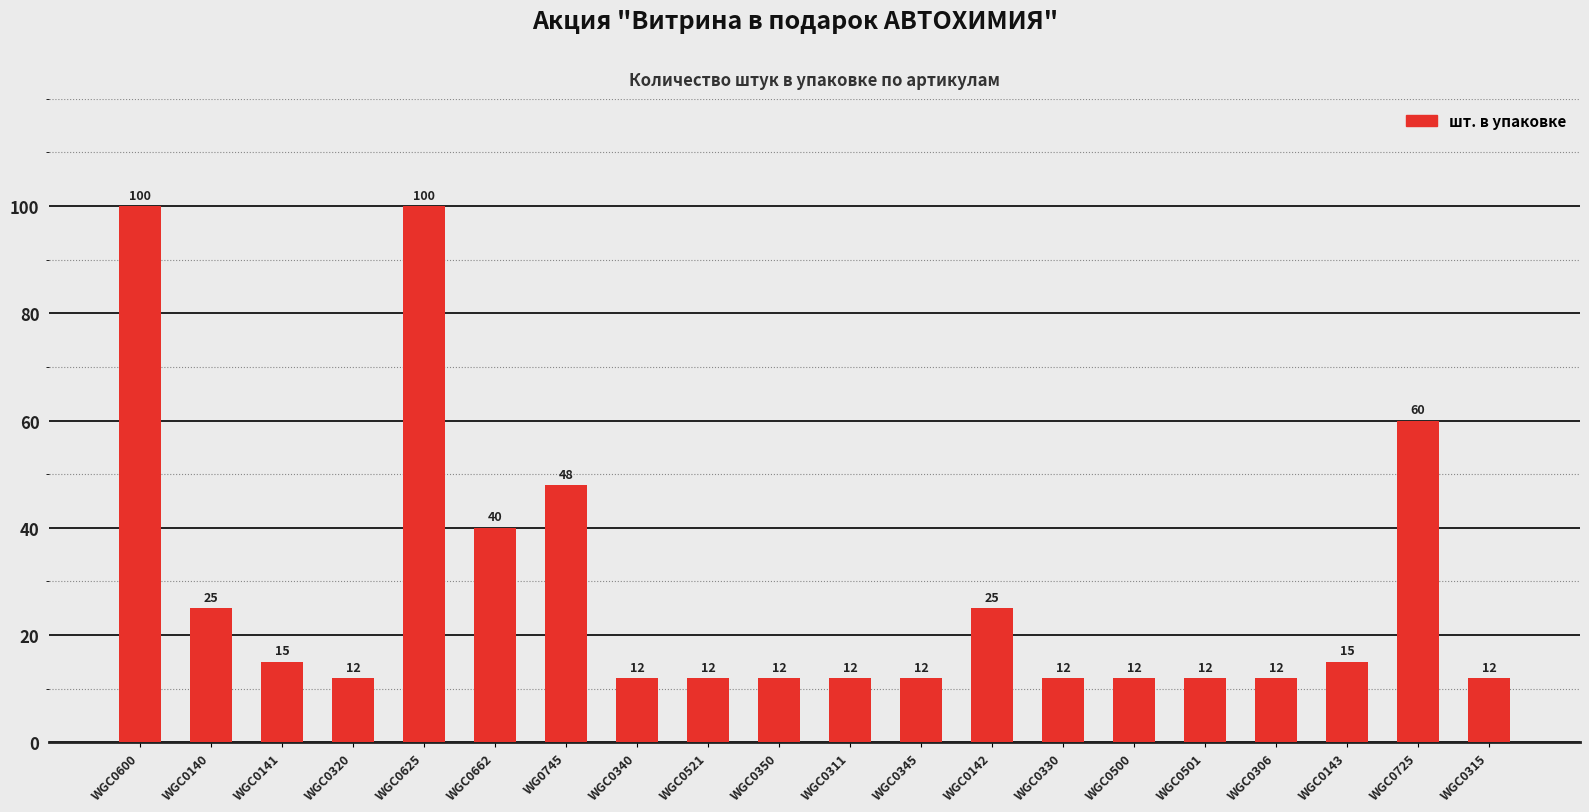

Reading left to right, what are all the values shown in this chart?

100	25	15	12	100	40	48	12	12	12	12	12	25	12	12	12	12	15	60	12